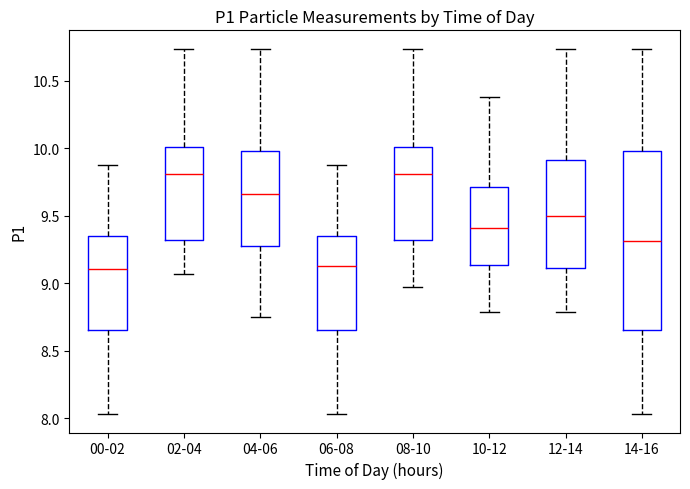

Reading left to right, transcribe this box plot: for each box, give where its median line is, the range the box spans, and where its two whiskers end, as read against the y-axis. The values are not printed on the chart, so give them approximately, as read against the axis.

00-02: median 9.10, box 8.65 to 9.35, whiskers 8.05 to 9.90
02-04: median 9.80, box 9.30 to 10.00, whiskers 9.05 to 10.75
04-06: median 9.65, box 9.30 to 10.00, whiskers 8.75 to 10.75
06-08: median 9.15, box 8.65 to 9.35, whiskers 8.05 to 9.90
08-10: median 9.80, box 9.30 to 10.00, whiskers 8.95 to 10.75
10-12: median 9.40, box 9.15 to 9.70, whiskers 8.80 to 10.40
12-14: median 9.50, box 9.10 to 9.90, whiskers 8.80 to 10.75
14-16: median 9.30, box 8.65 to 10.00, whiskers 8.05 to 10.75